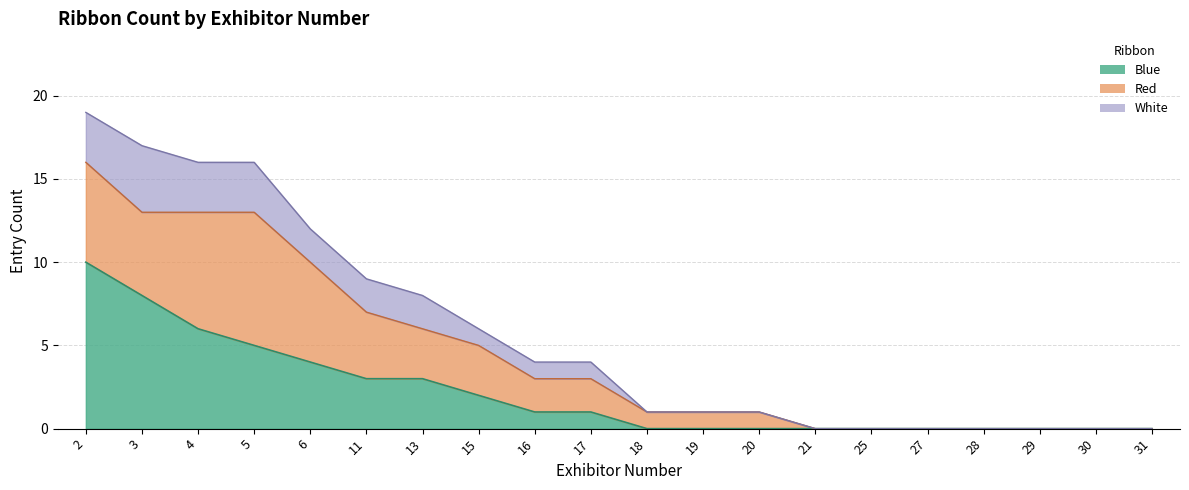

How many distinct data groups are displayed?

3